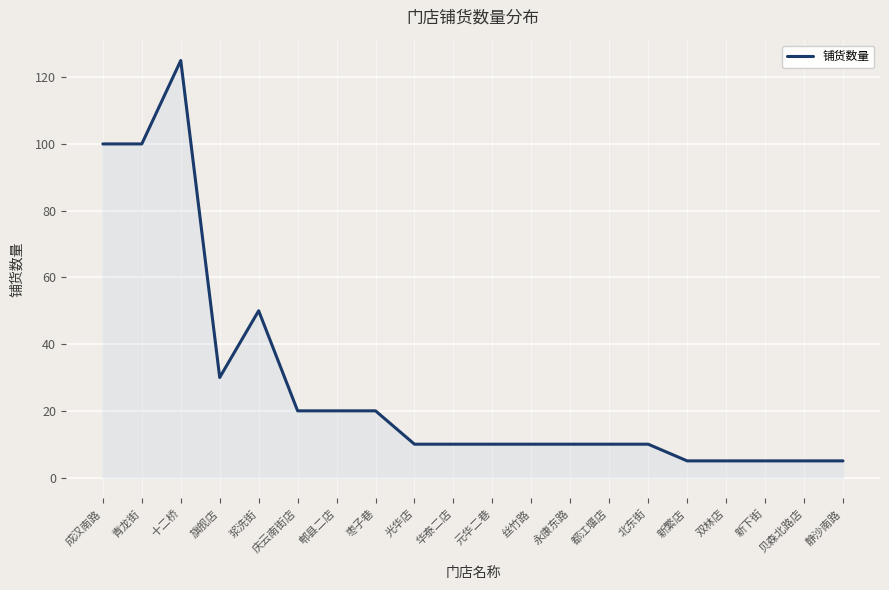

Where is the data nearest to the value 65?

浆洗街